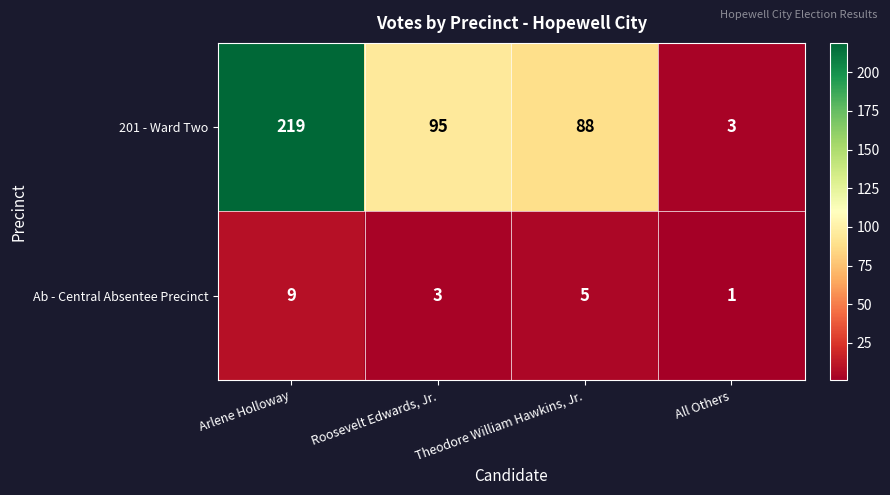

How many distinct data groups are displayed?

2